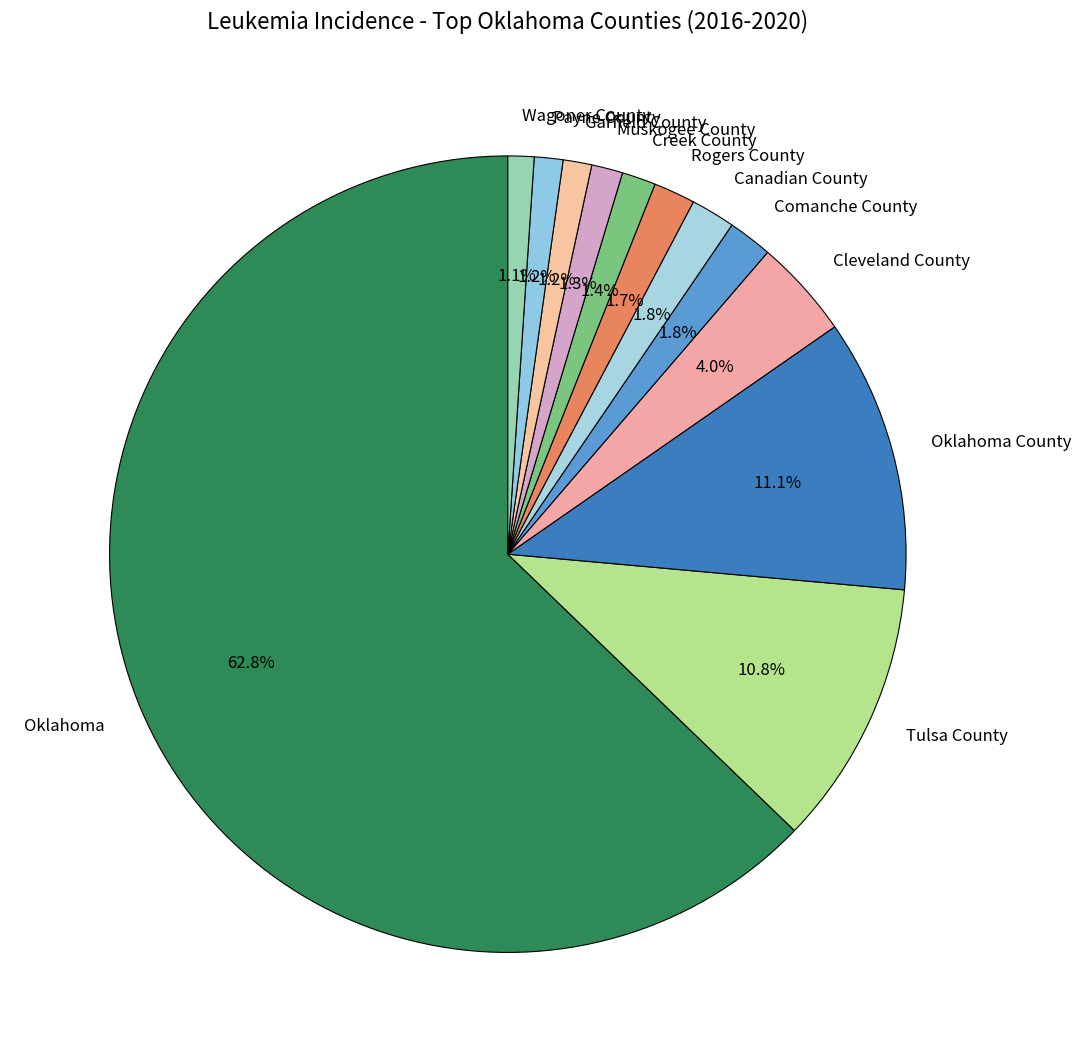

Is it true that Muskogee County is 11% of the pie?

False